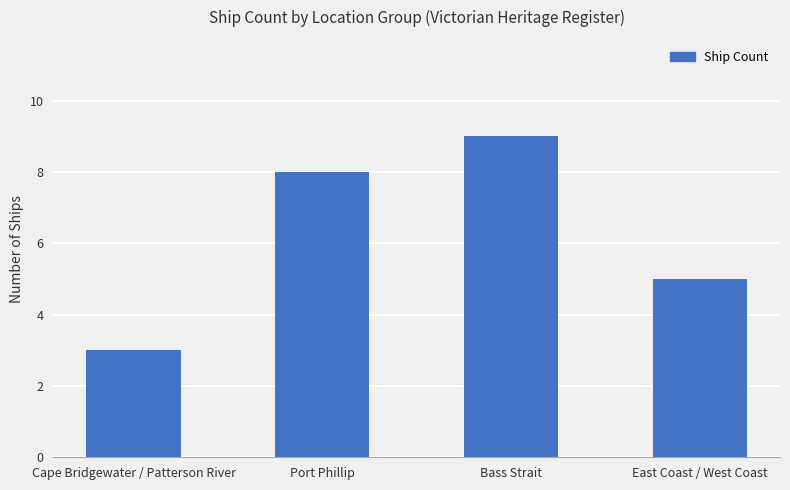

List the labels in order of value, smallest first.

Cape Bridgewater / Patterson River, East Coast / West Coast, Port Phillip, Bass Strait